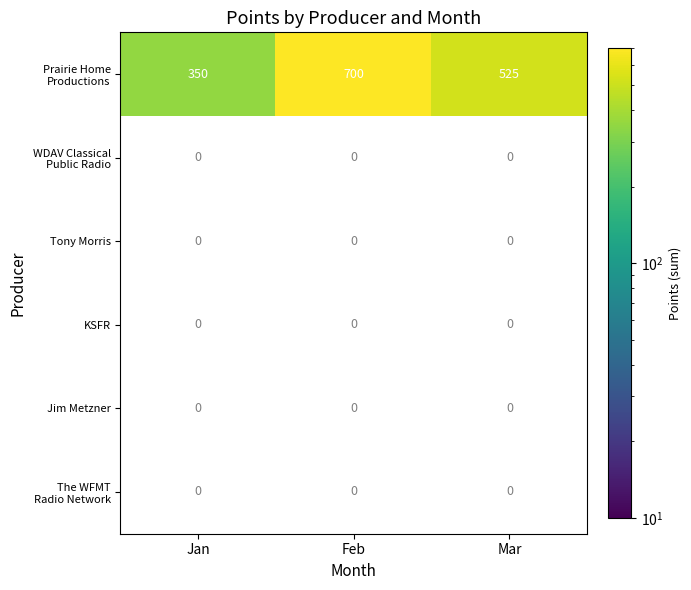

Which series has the largest total across all categories?

Prairie Home Productions